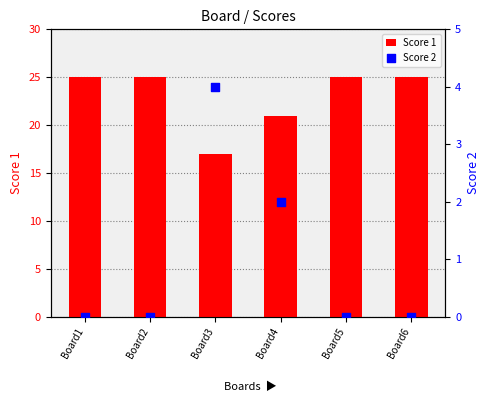

Is the value of Score 2 at Board5 greater than the value of Score 1 at Board4?

No